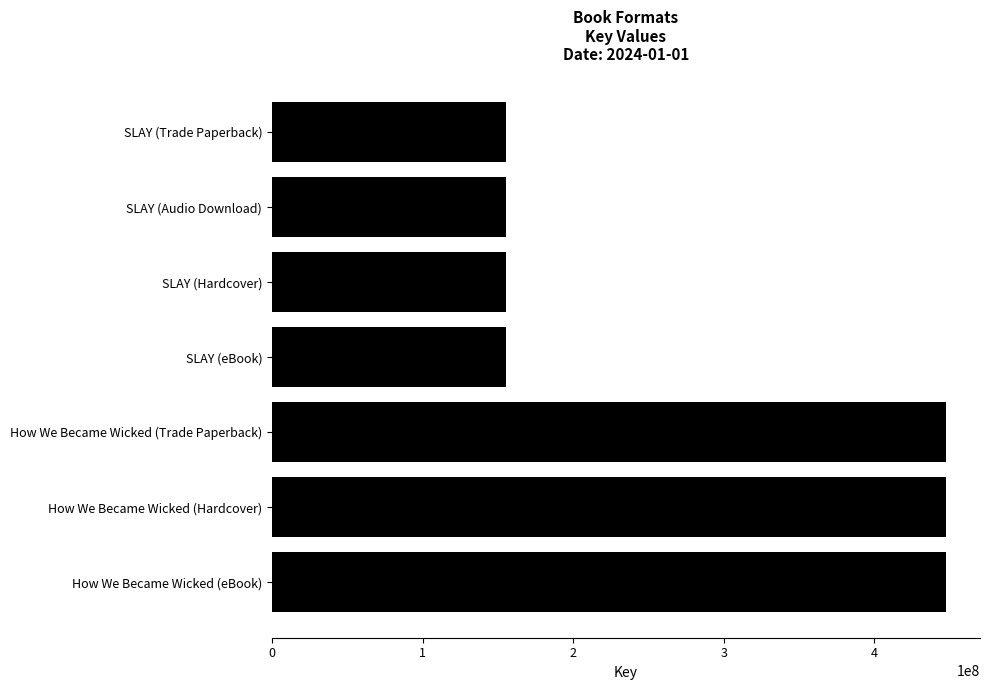

What value does the data have at SLAY (eBook)?

155094109